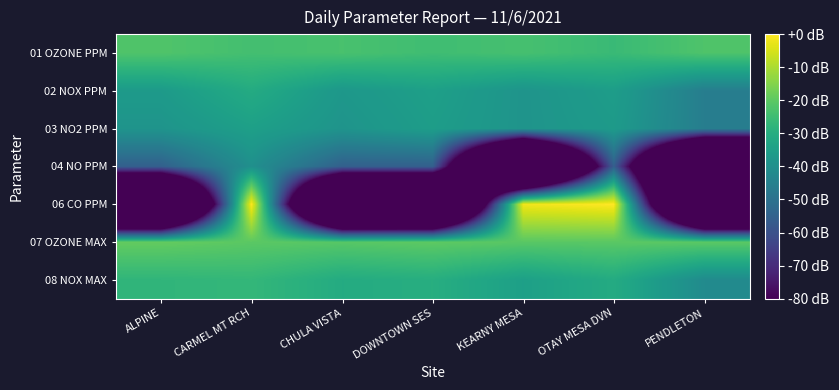

Between DOWNTOWN SES and KEARNY MESA, which is larger?

KEARNY MESA